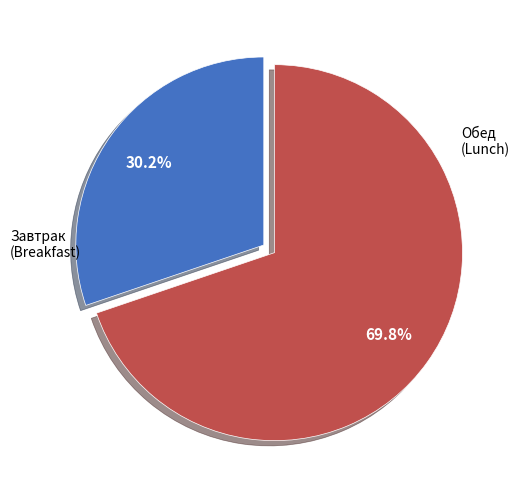

Approximately how many times larger is the value at Обед (Lunch) compared to Завтрак (Breakfast)?

2.3